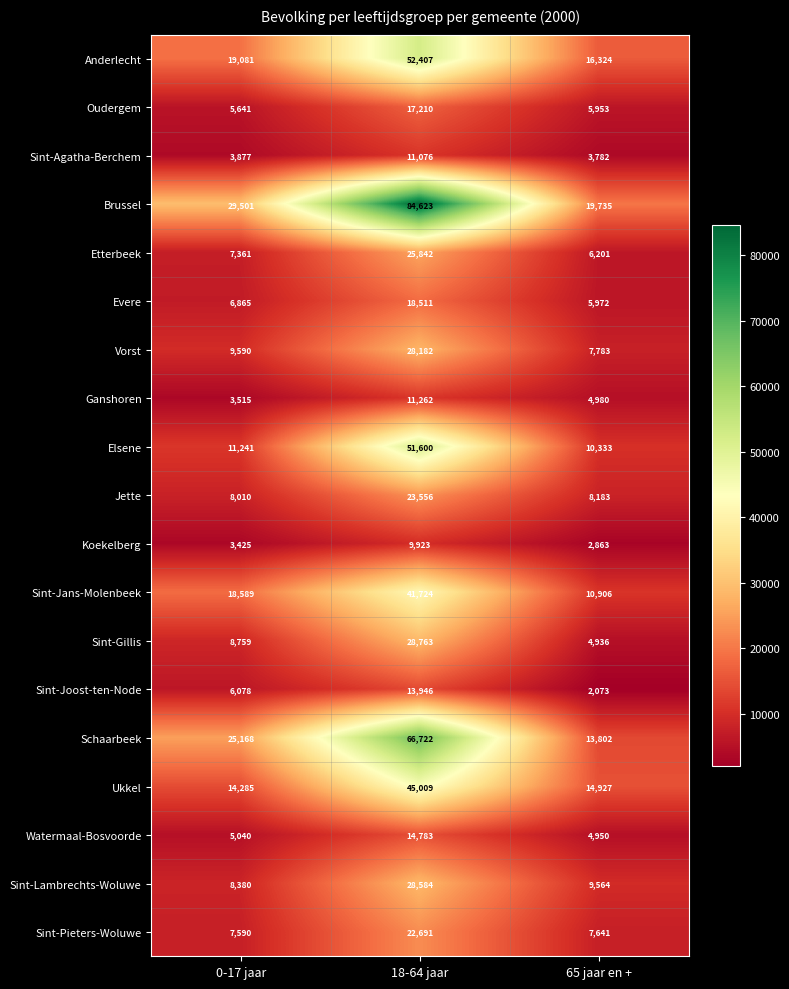

True or false: Sint-Jans-Molenbeek has a value of 3937 at 65 jaar en +.

False